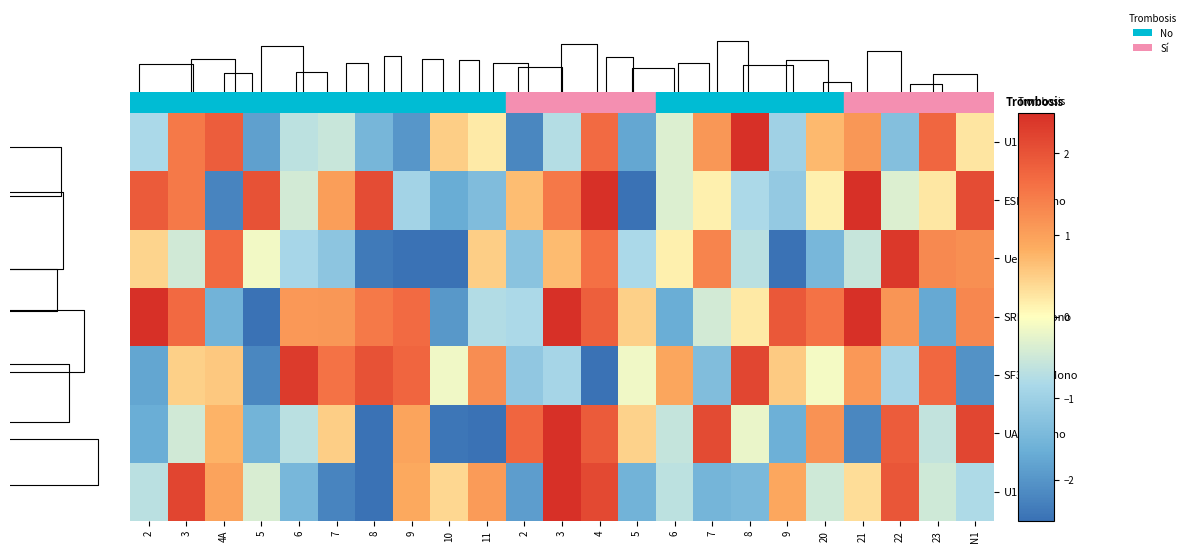

How many values in the U1Mono series exceed 0?

10